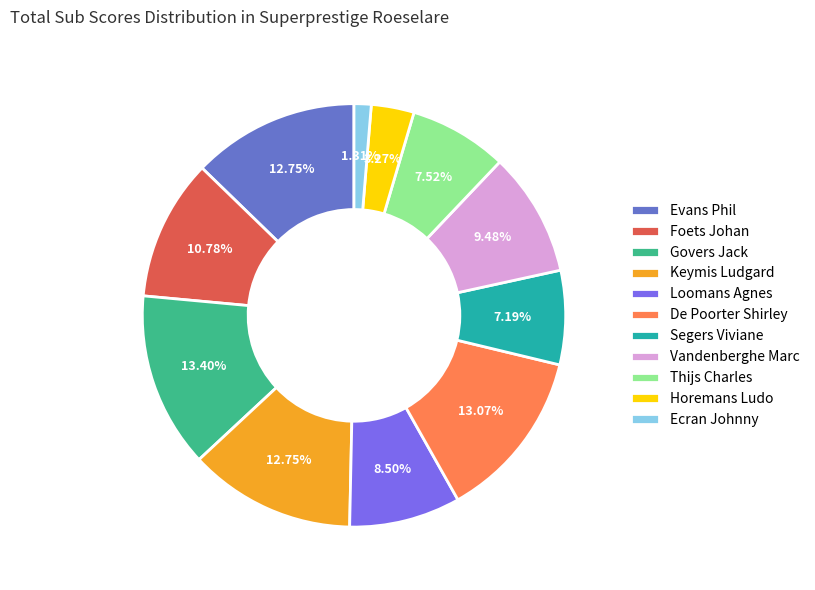

True or false: Loomans Agnes accounts for 1% of the total.

False